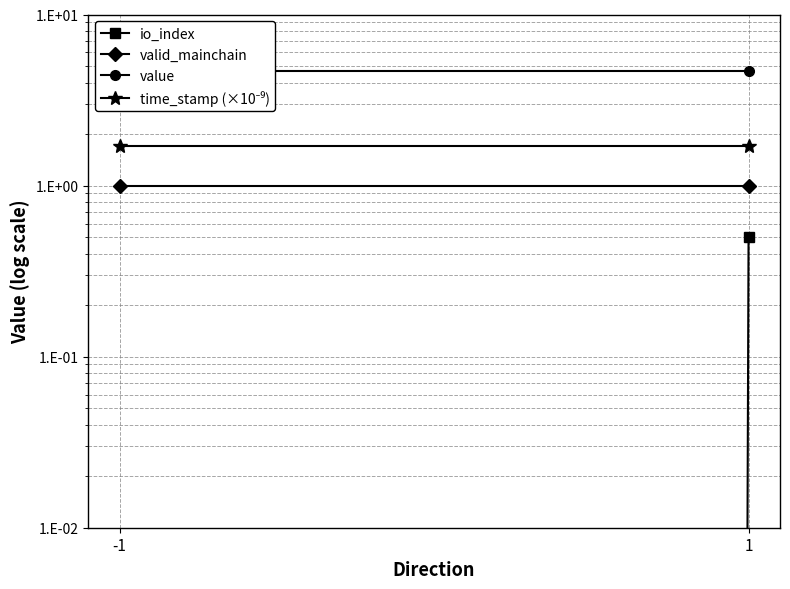

How many series are shown in this chart?

4